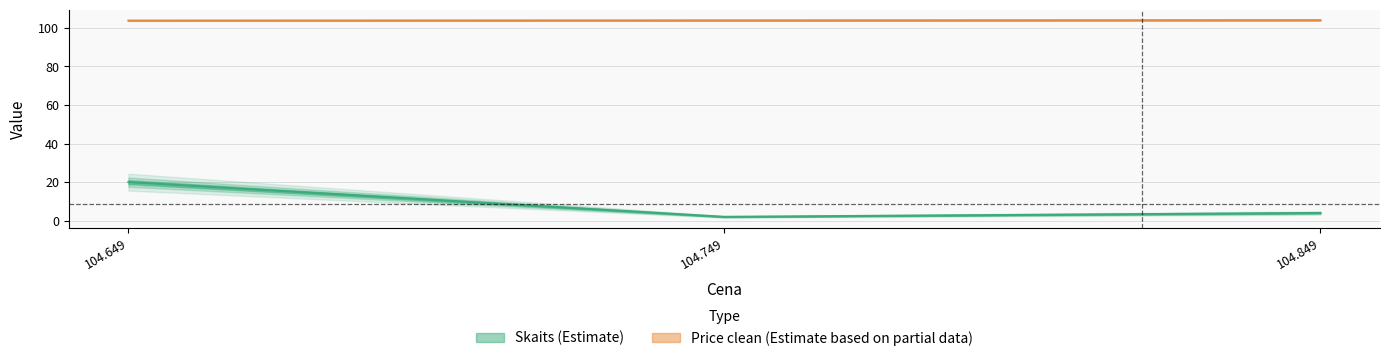

What is the value of the Skaits point at the 2nd from the left?

2.0